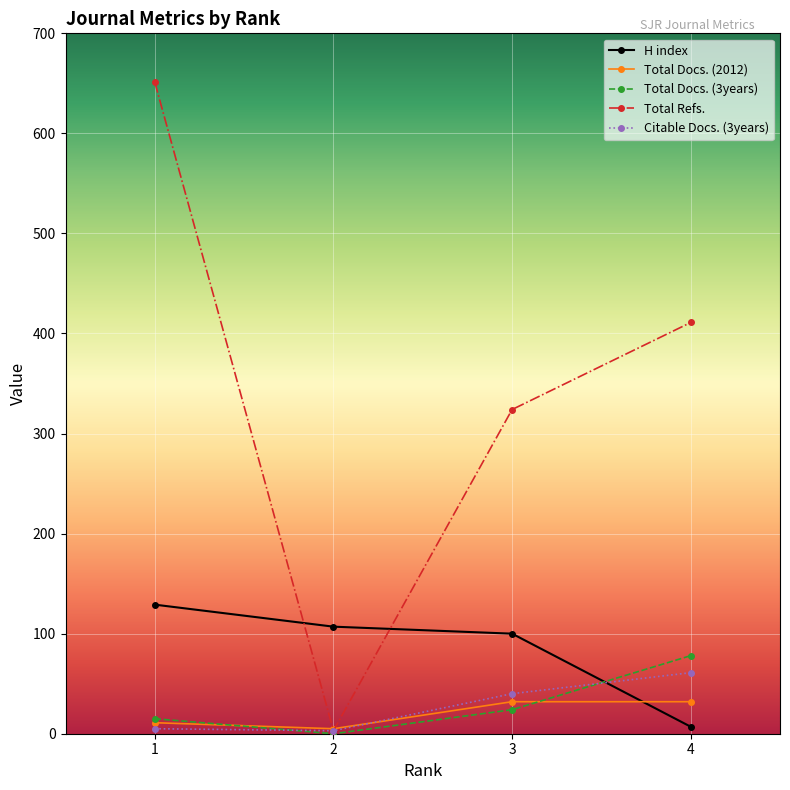

At which category does the chart reach its peak across all series?

1